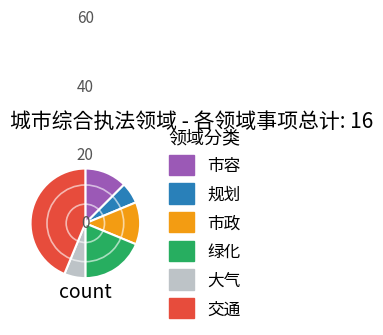

The 市政 slice represents 18% of the pie. True or false?

False